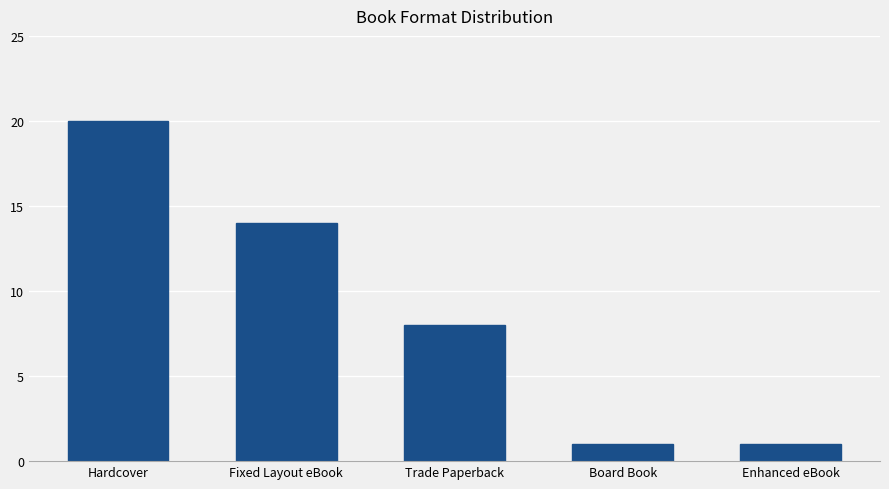

Reading left to right, what are all the values shown in this chart?

20	14	8	1	1